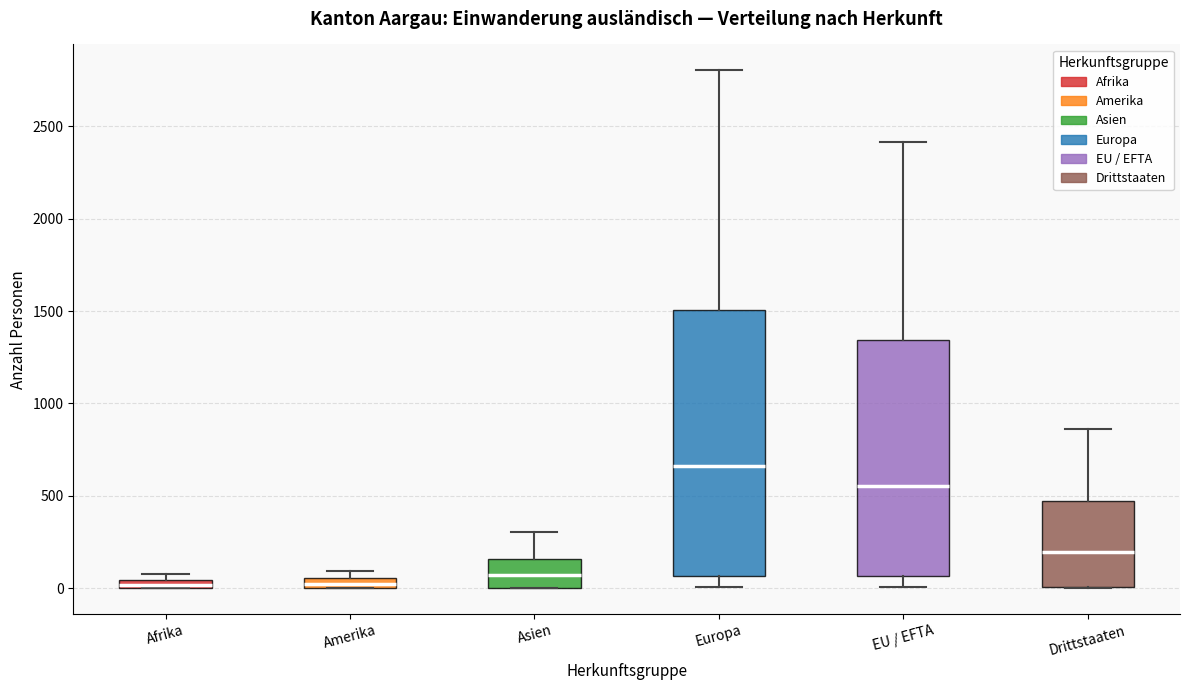

Where is the upper edge of the box for Amerika on the y-axis? The values are not printed on the chart, so give them approximately, as read against the axis.

50